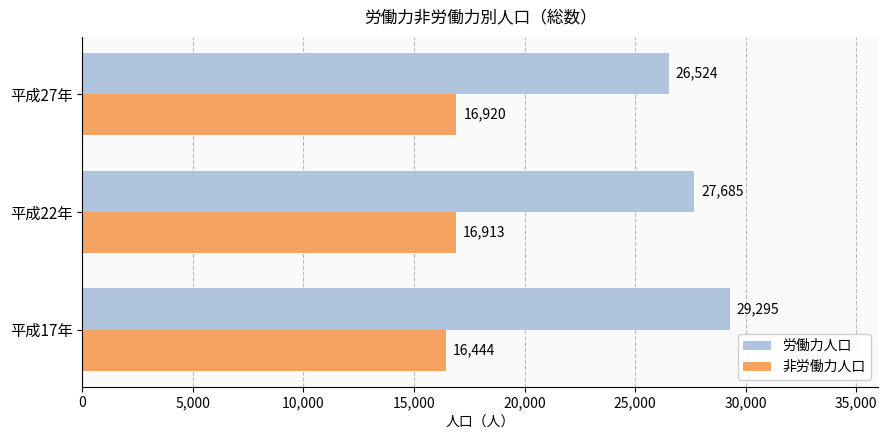

At how many categories does at least one series exceed 24372?

3